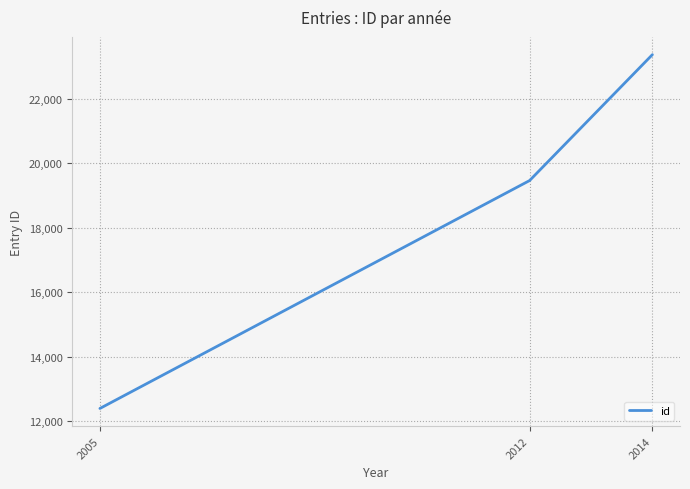

What is the maximum value shown in the chart?

23361.5